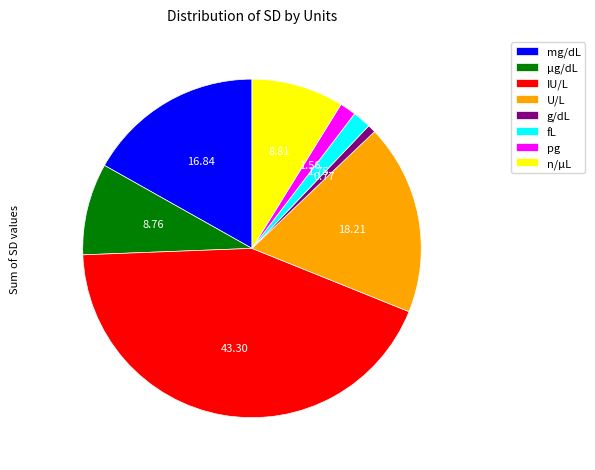

How many slices are in this pie chart?

8